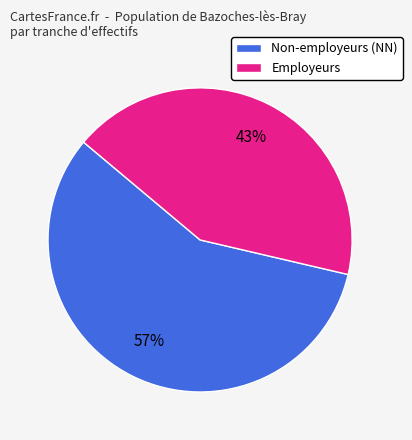

To the nearest percent, what is the combined percentage of Employeurs and Non-employeurs (NN)?

100%